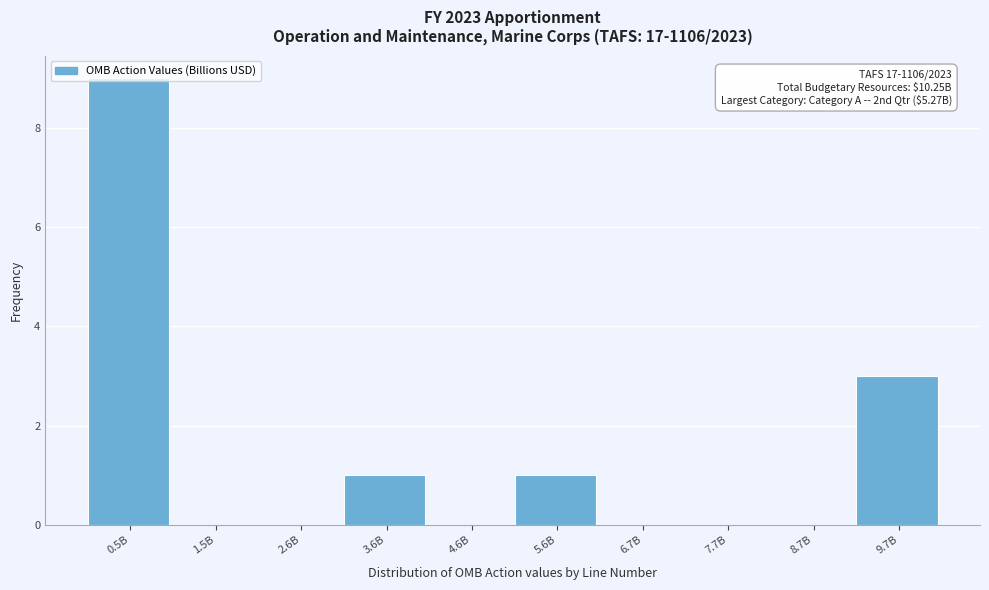

Is it true that the value at 4.6B is -5?

False